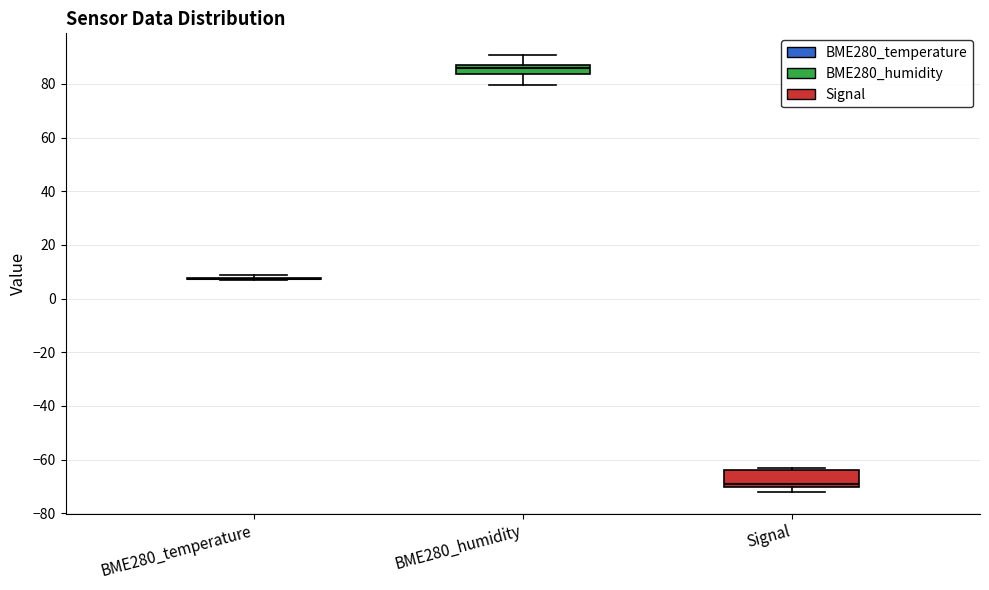

Reading left to right, read every box against the y-axis: the position of its median line, the range the box covers, and the ends of its whiskers. The values are not printed on the chart, so give them approximately, as read against the axis.

BME280_temperature: box collapsed to a line at 8, whiskers 6 to 8
BME280_humidity: median 86, box 84 to 88, whiskers 80 to 90
Signal: median -68, box -70 to -64, whiskers -72 to -62